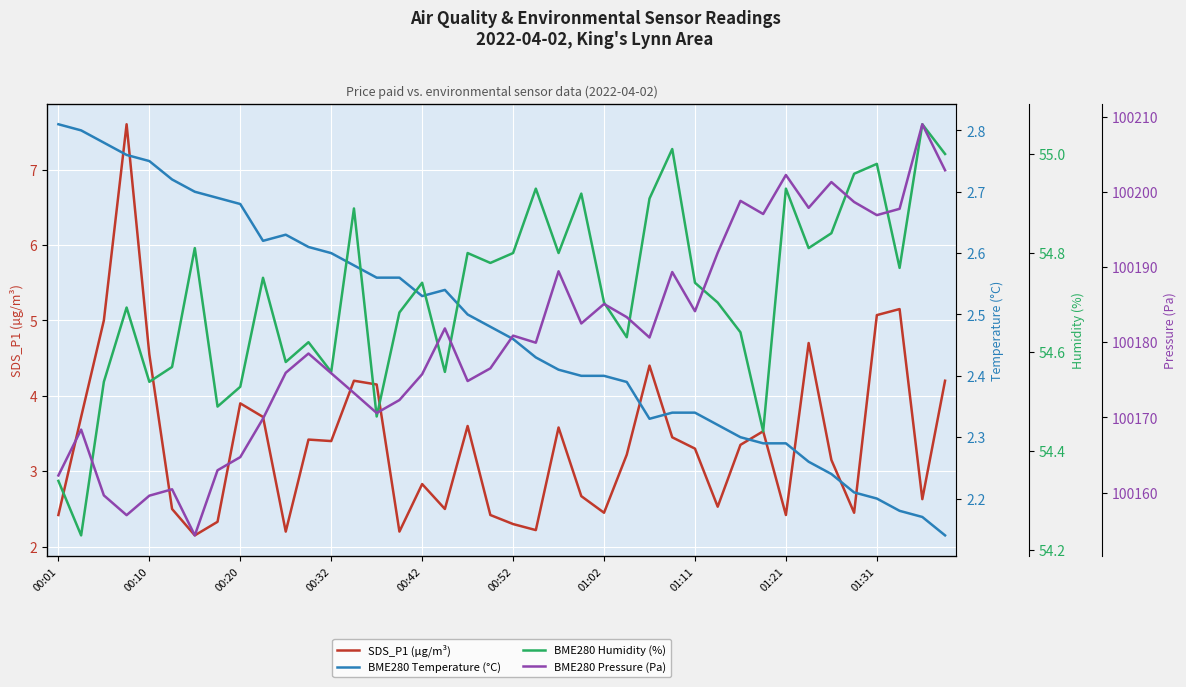

In BME280 Humidity (%), how many points are higher than both neighbors (excluding endpoints)?

13